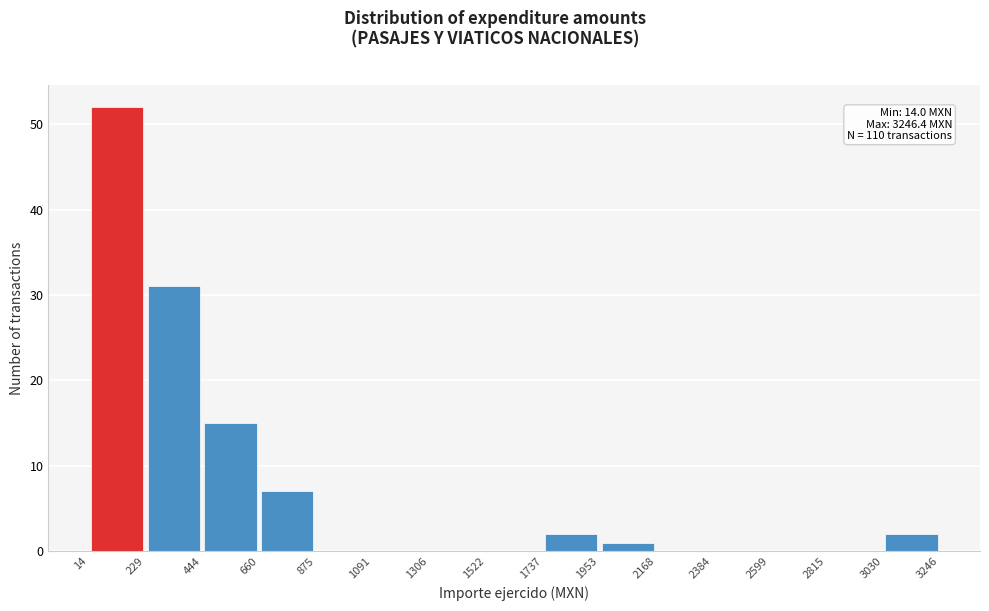

Which range on the x-axis has the tallest bar?

14 to 229